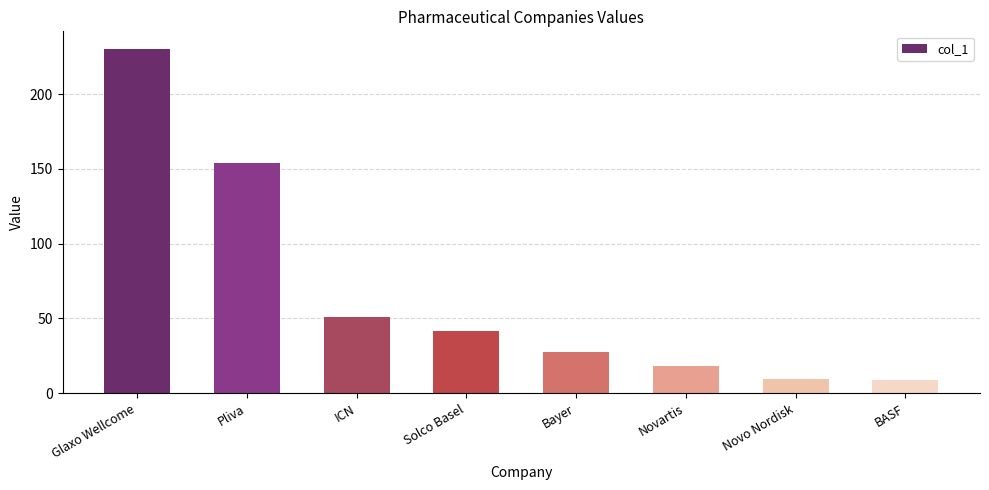

Count the number of data series in this chart.

1